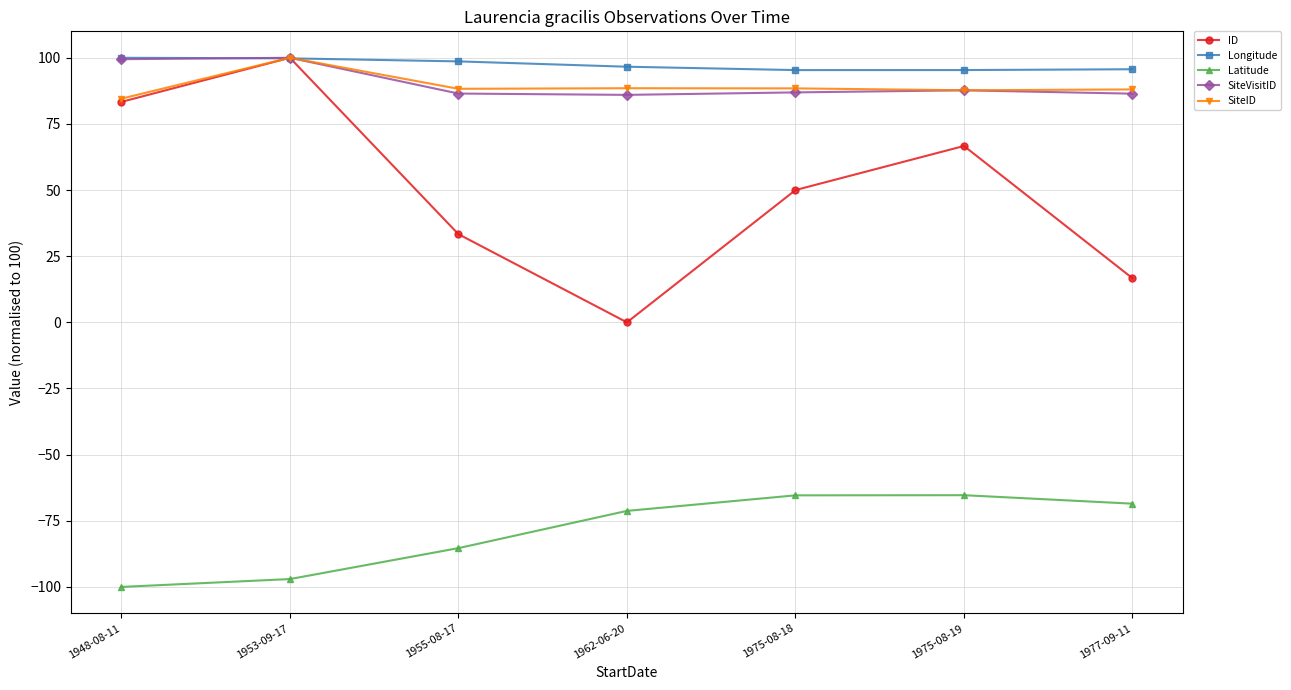

Where is the first local minimum for ID?

1962-06-20